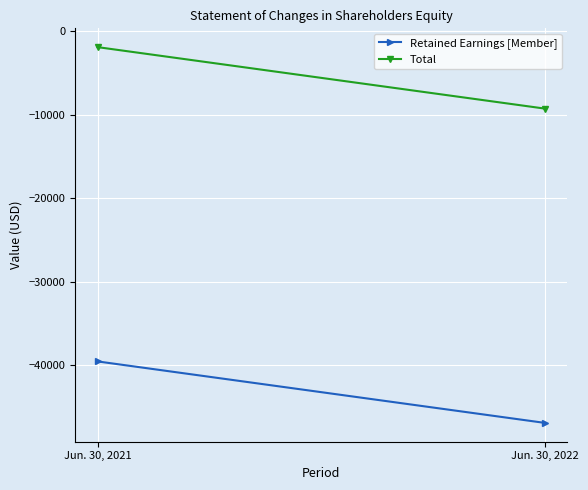

What are all the series names shown in the legend?

Retained Earnings [Member], Total